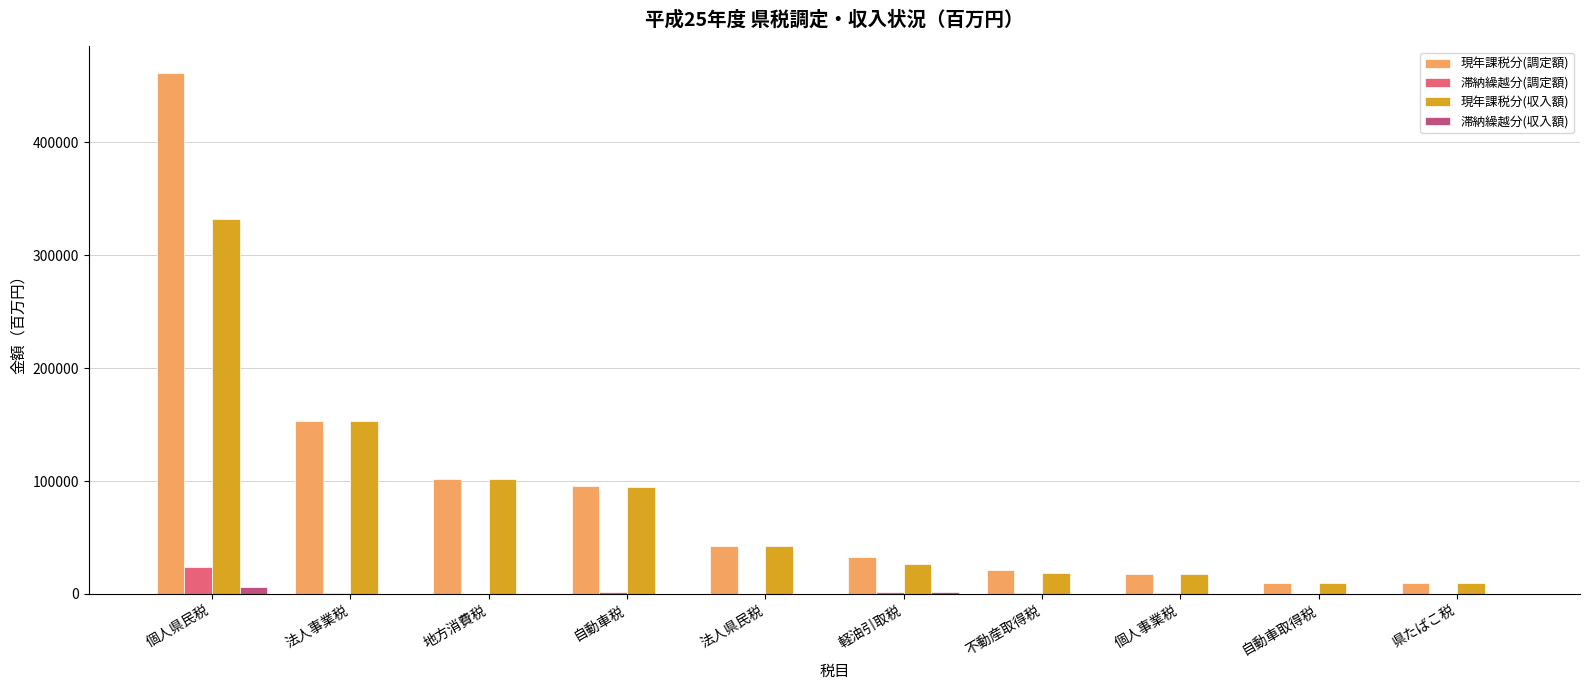

At which label does 現年課税分(調定額) first exceed 42816?

個人県民税